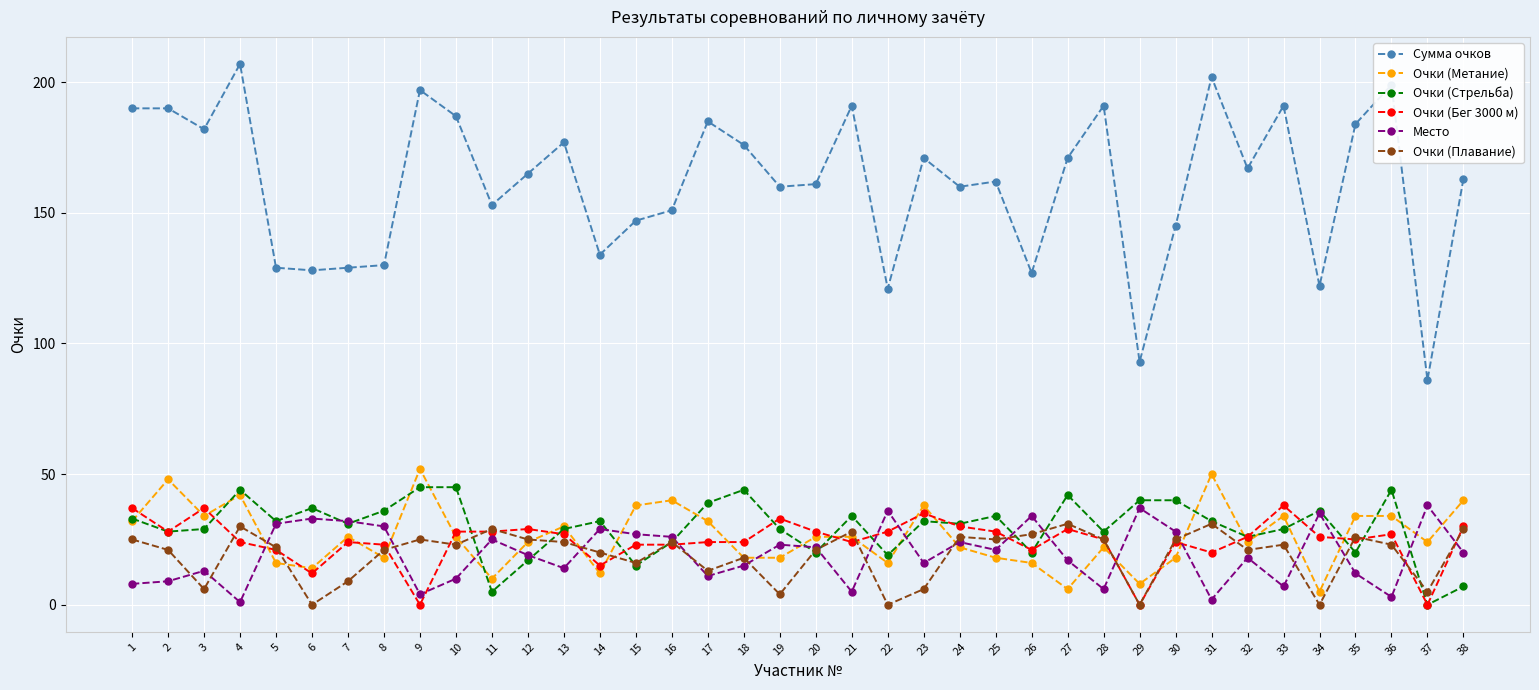

Is it true that Очки (Плавание) equals 27 at 26?

True